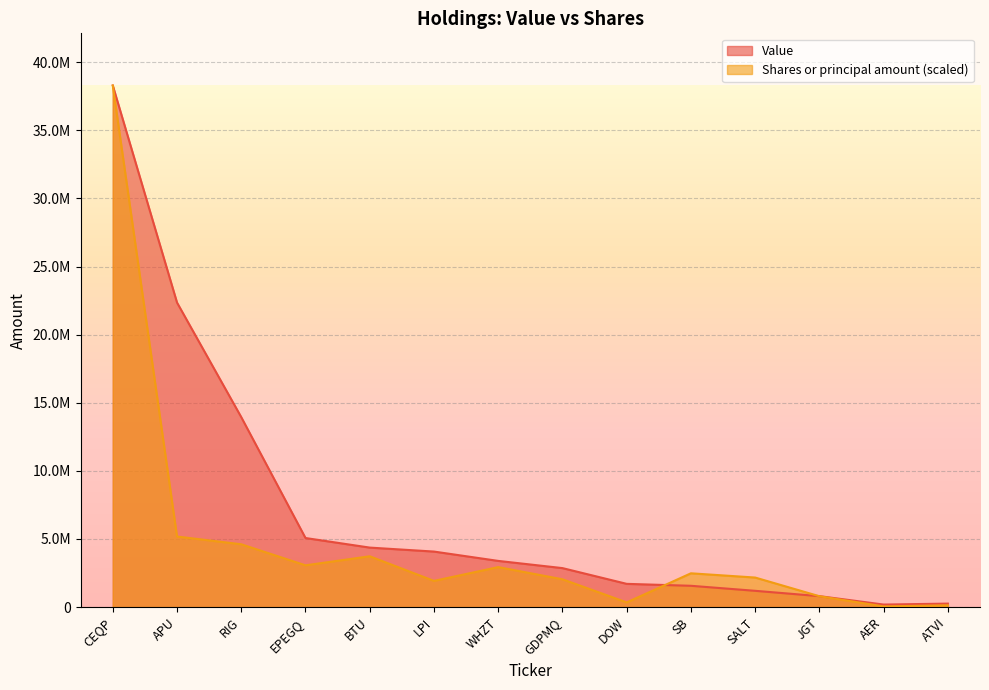

Which label corresponds to the smallest value in the chart?

AER